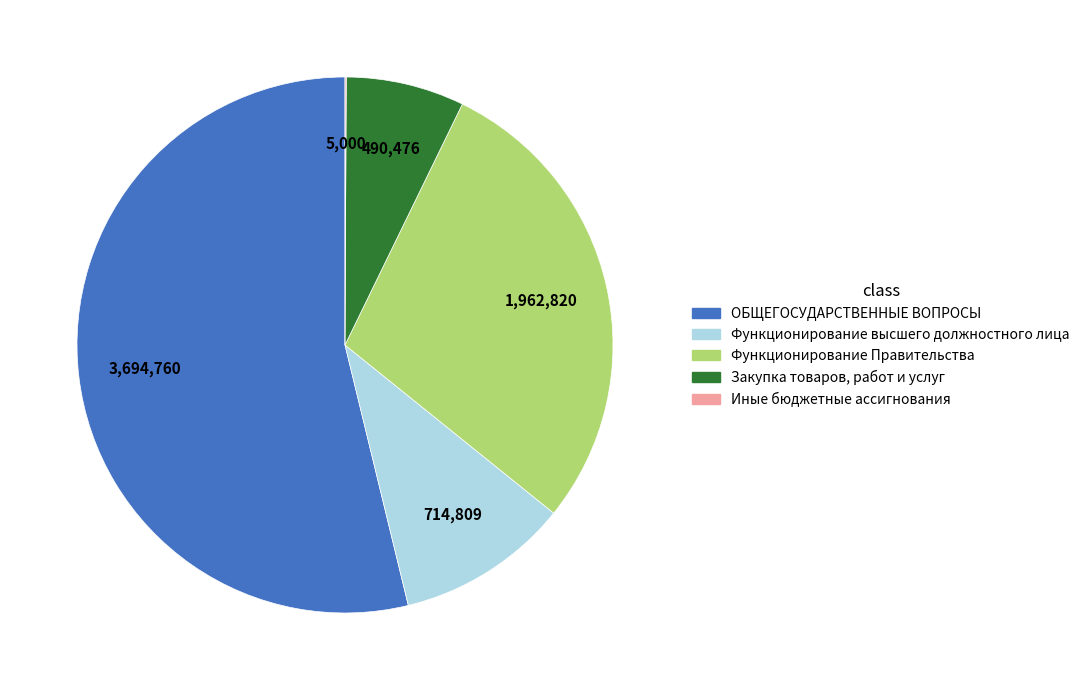

Combined, do ОБЩЕГОСУДАРСТВЕННЫЕ ВОПРОСЫ and Закупка товаров, работ и услуг account for over 50%?

Yes